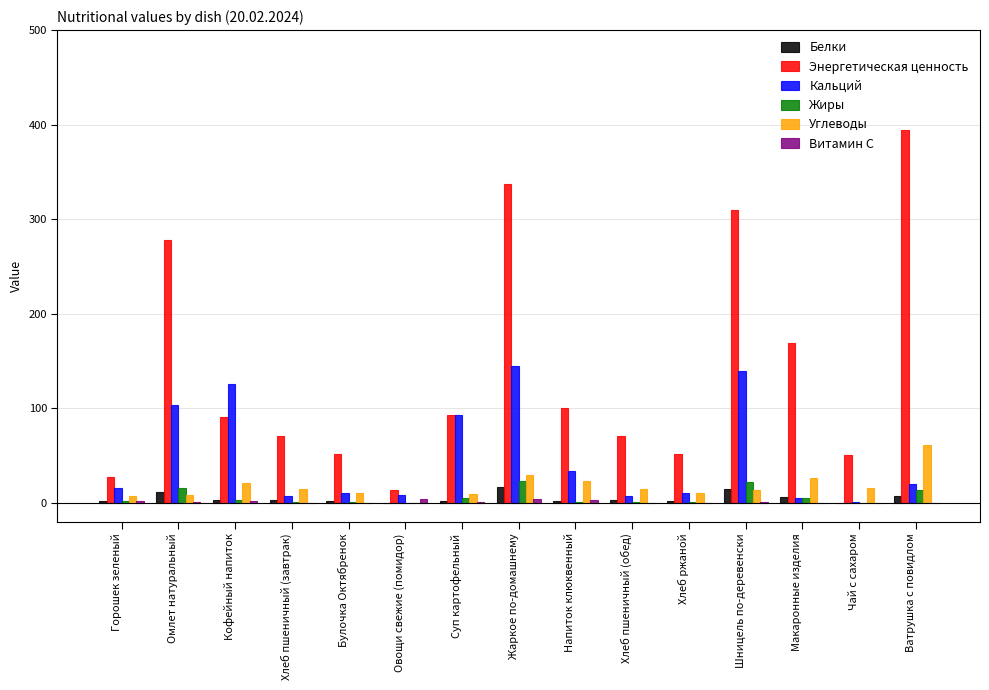

How many data points does each series have?

15